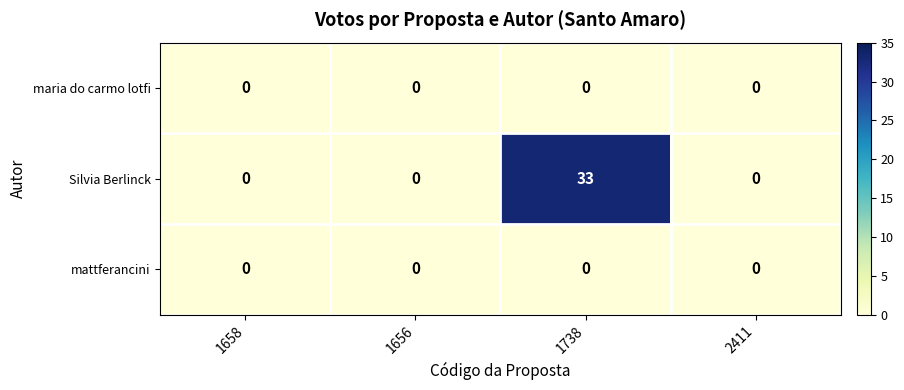

What is the sum of the Silvia Berlinck values at 1658 and 1738?

33